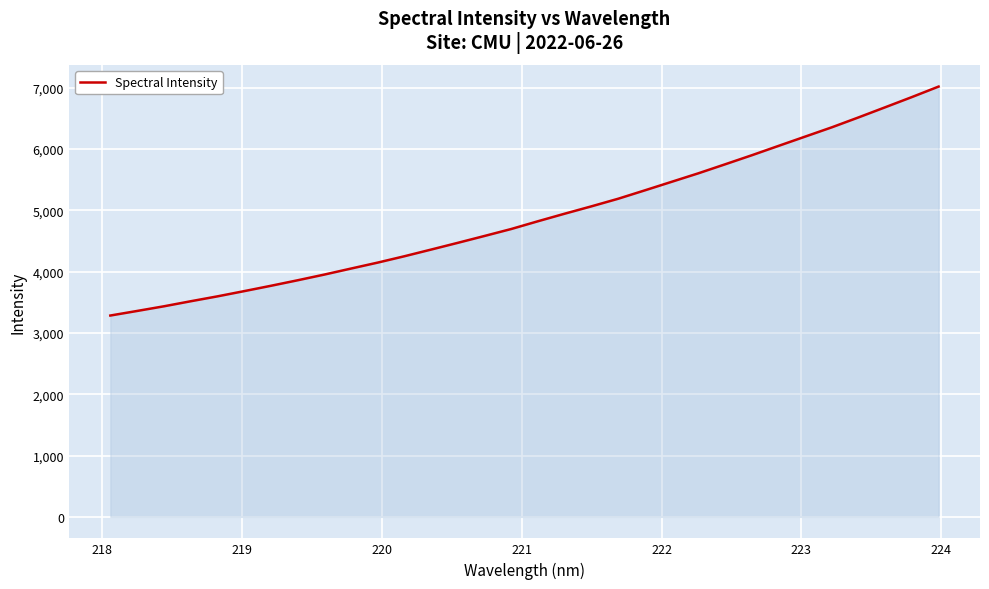

What is the maximum value shown in the chart?

7017.2